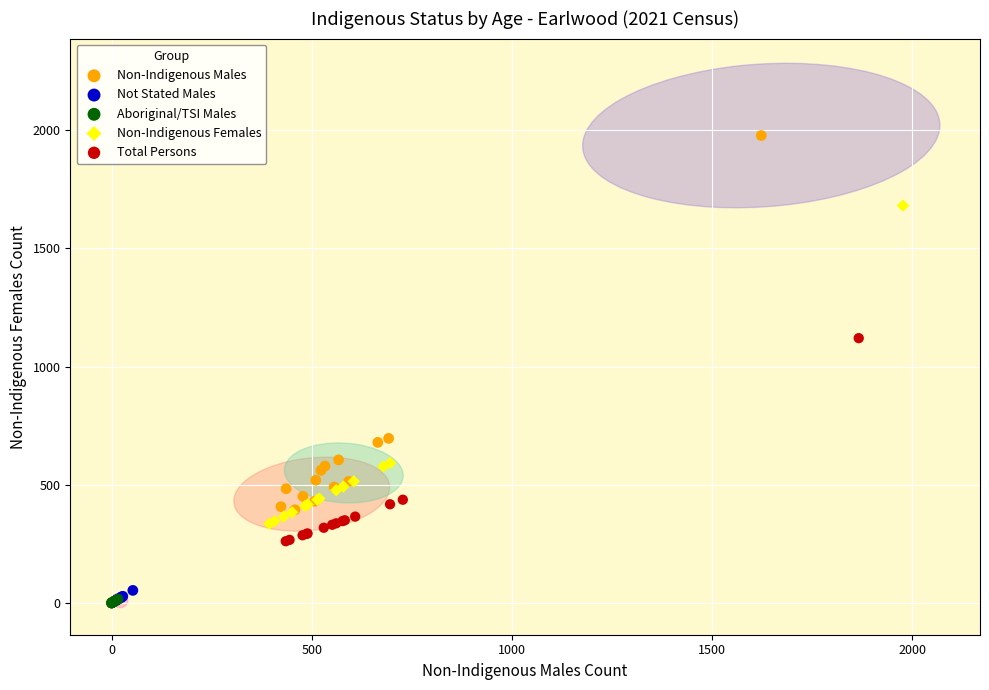

Which series has the largest Y range (max minus min)?

Non-Indigenous Males